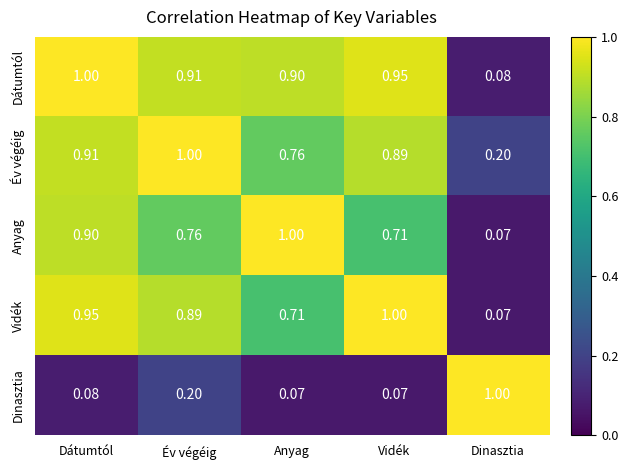

Which category has the highest value in the Év végéig series?

Év végéig